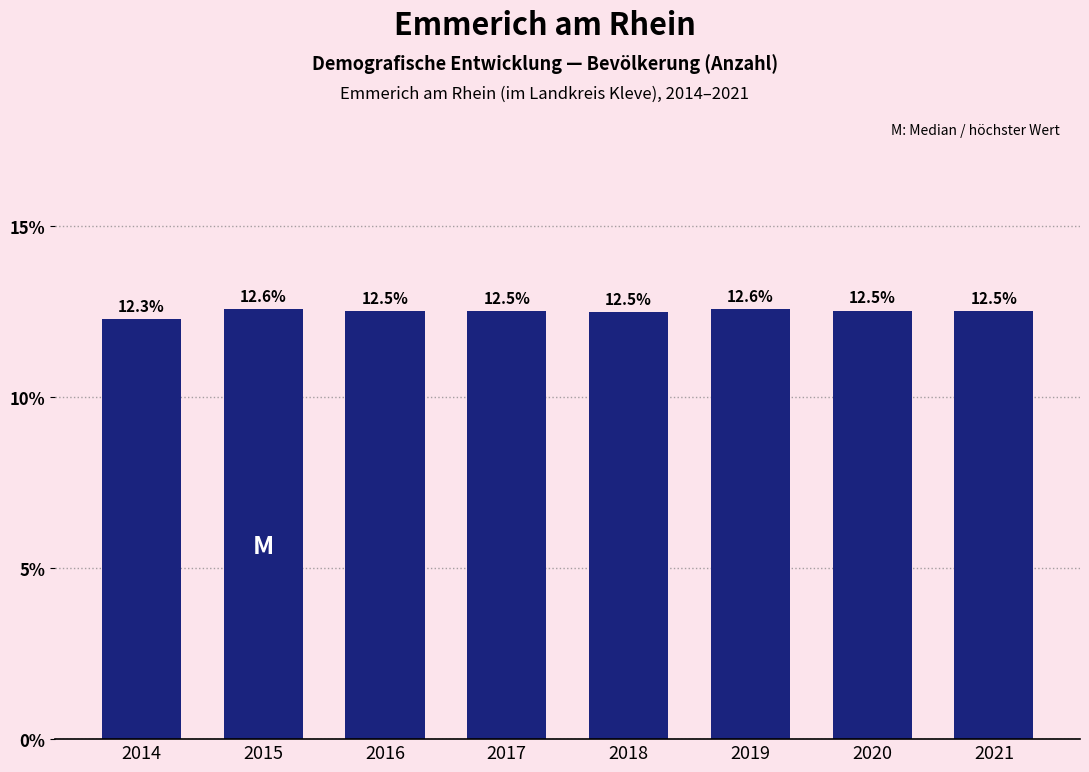

Reading left to right, list all the values displayed in this chart.

2014=12.3	2015=12.6	2016=12.5	2017=12.5	2018=12.5	2019=12.6	2020=12.5	2021=12.5